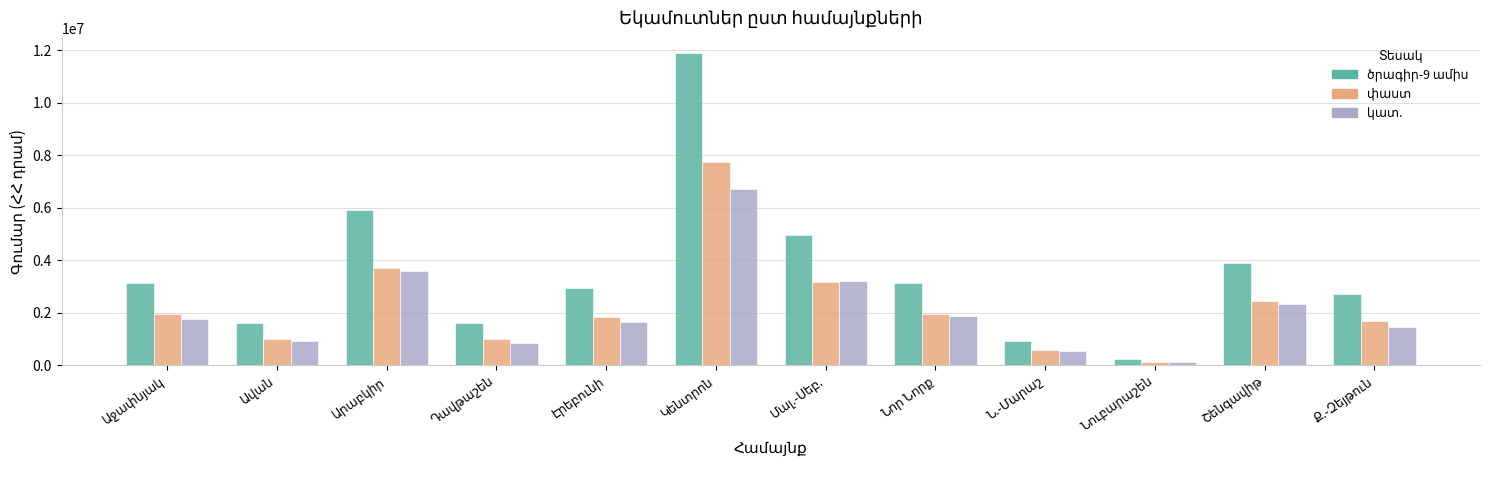

What is the sum of the կատ. values at Նուբարաշեն and Ն.-Մարաշ?

659383.3